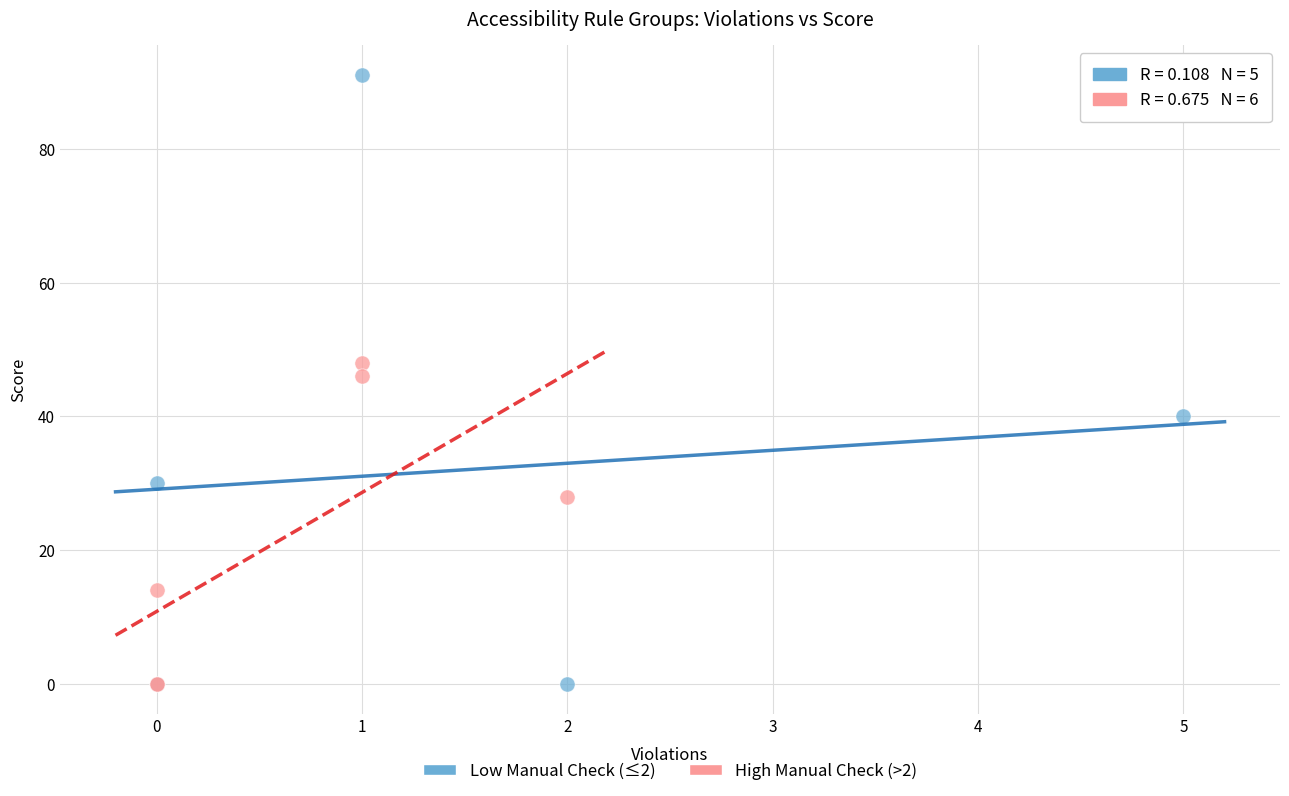

Which series contains the highest Y value?

Low Manual Check (≤2)